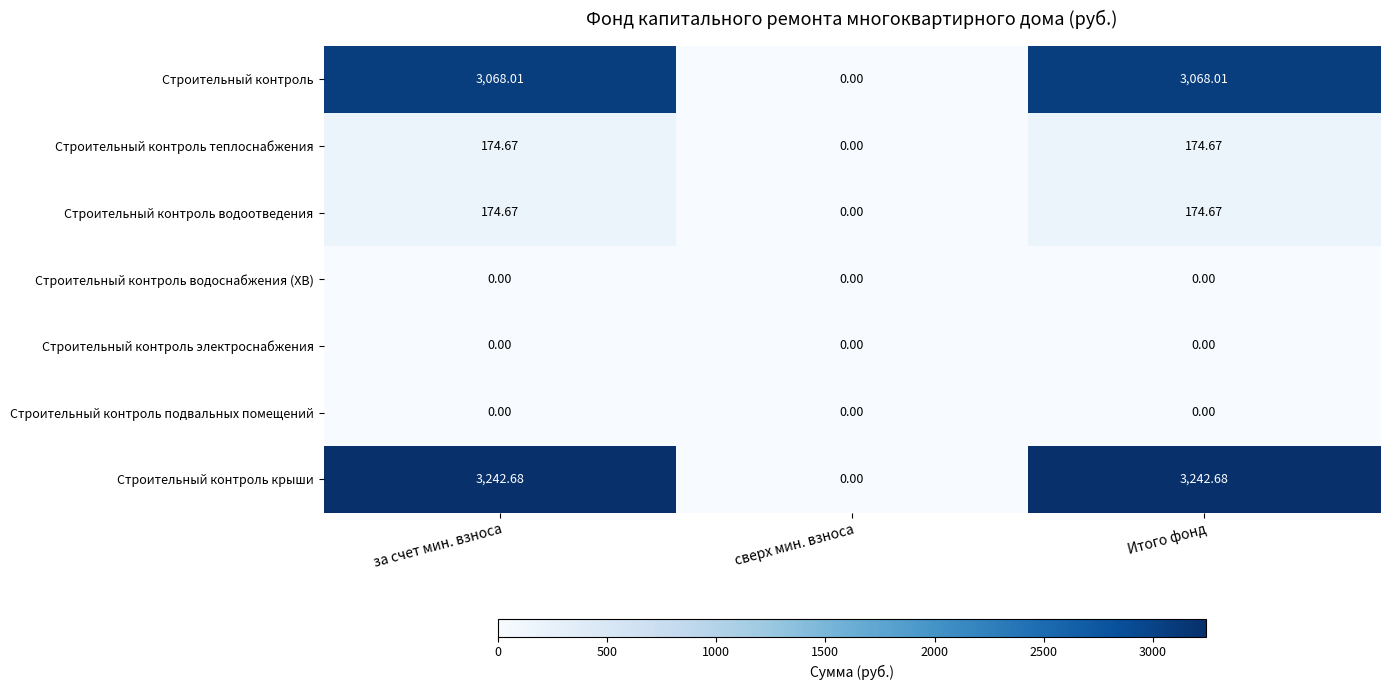

Which series has the largest range (max minus min)?

Строительный контроль крыши